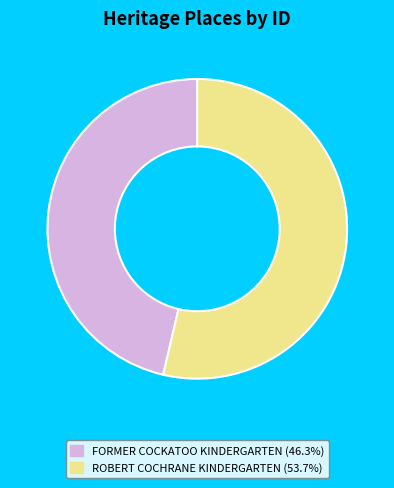

Is the sum of ROBERT COCHRANE KINDERGARTEN and FORMER COCKATOO KINDERGARTEN greater than half?

Yes